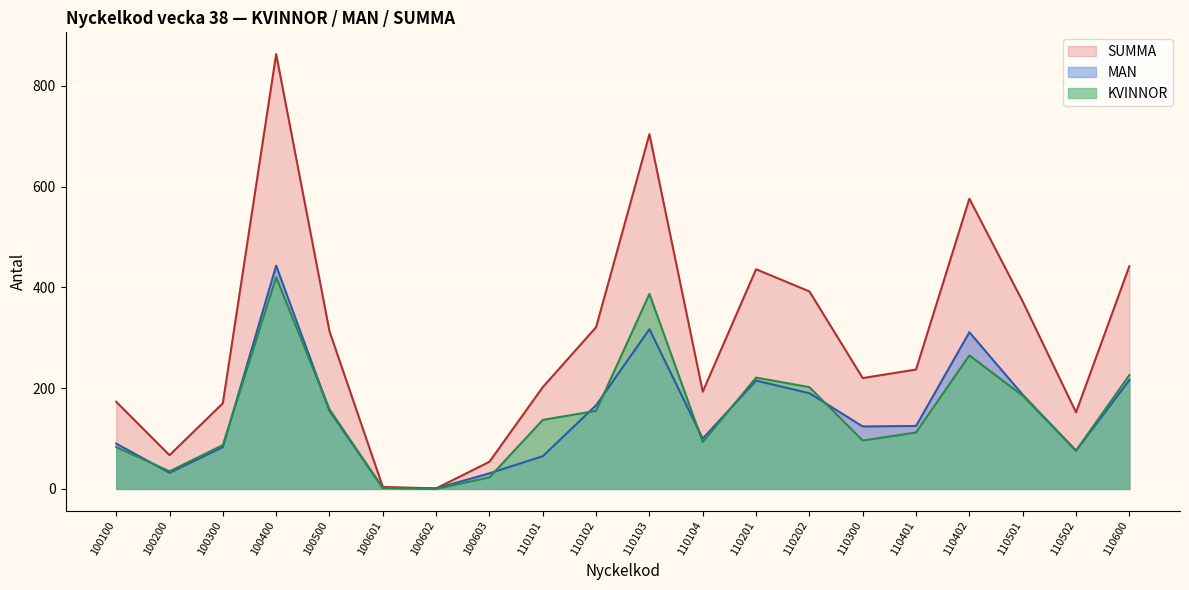

Which has a higher value, 100602 or 110202?

110202